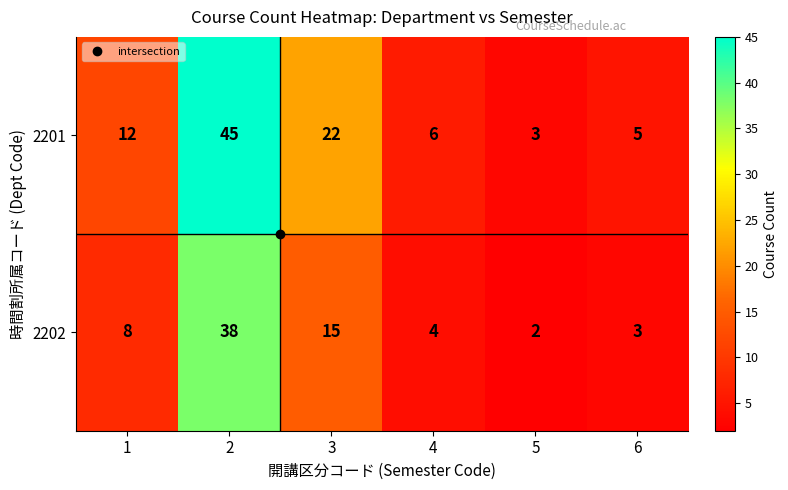

What is the total value across all series at 6?

8